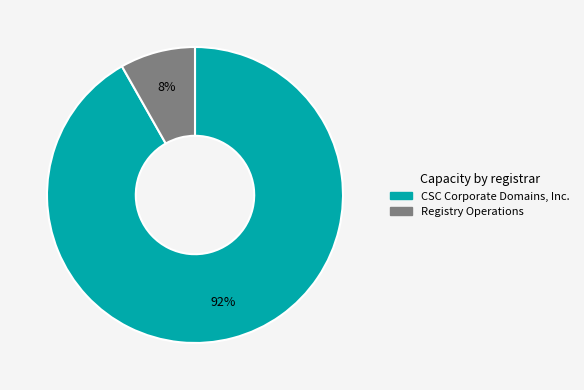

To the nearest percent, what is the difference between the largest and smallest slice percentages?

84%